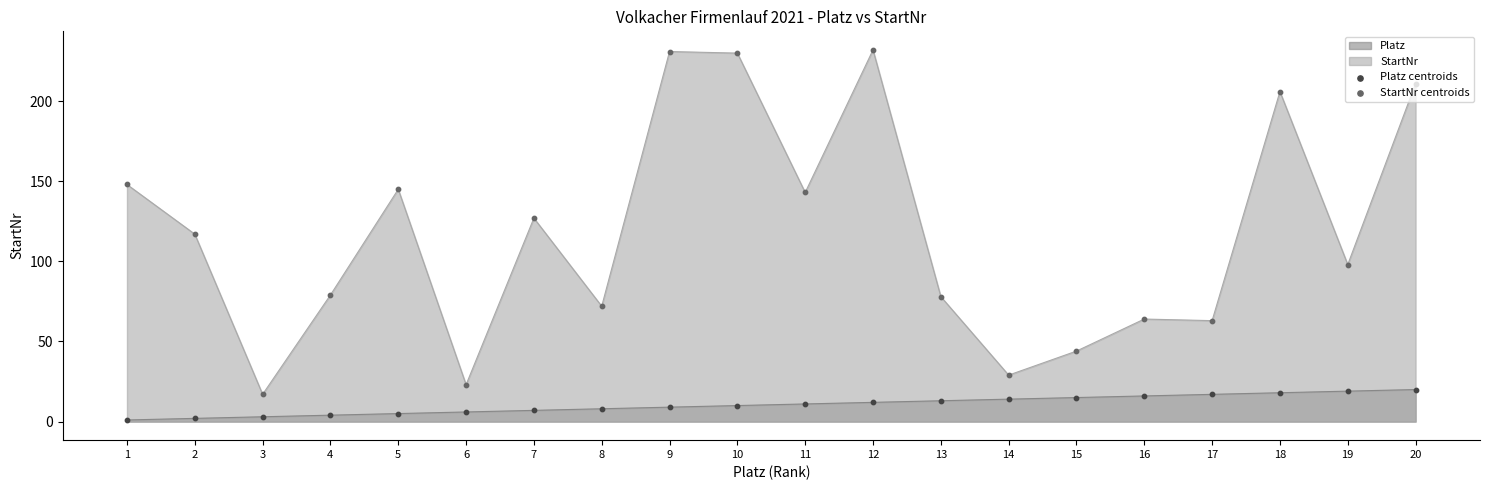

Is the value of Platz centroids at 3 greater than the value of StartNr centroids at 18?

No